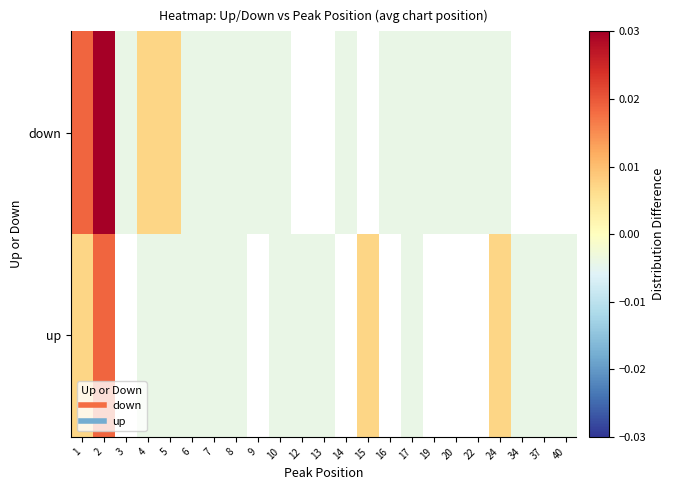

At how many categories does at least one series exceed 0?

6